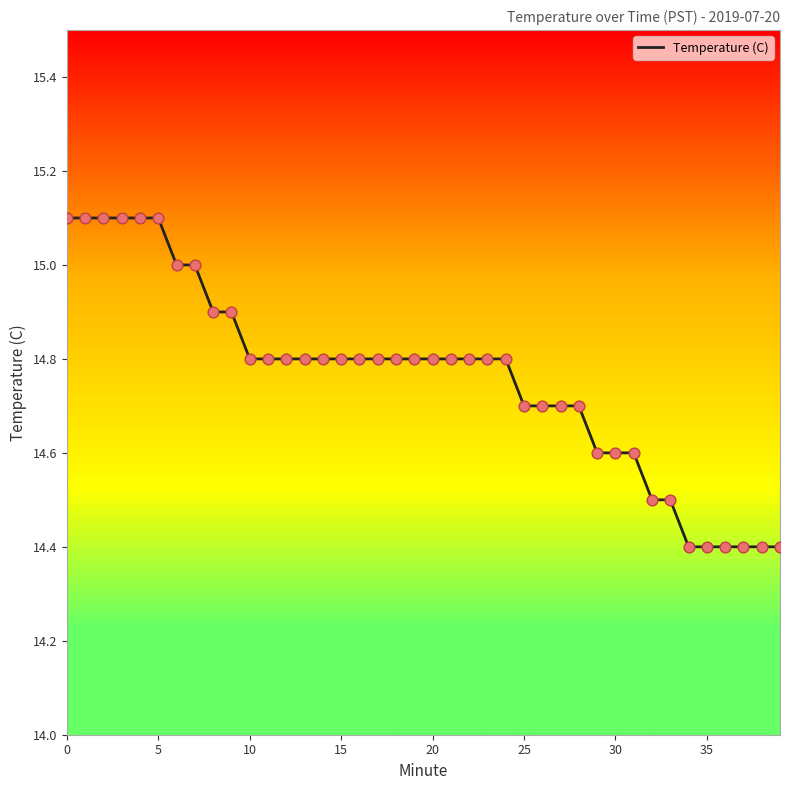

What is the minimum value shown in the chart?

14.4